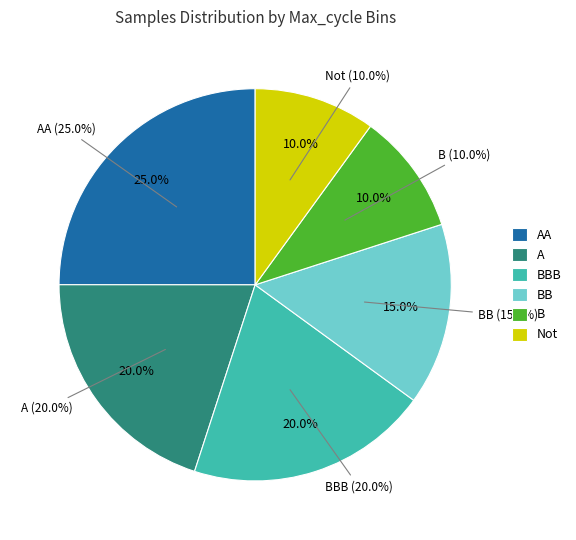

Is 20142 the majority of the pie?

No